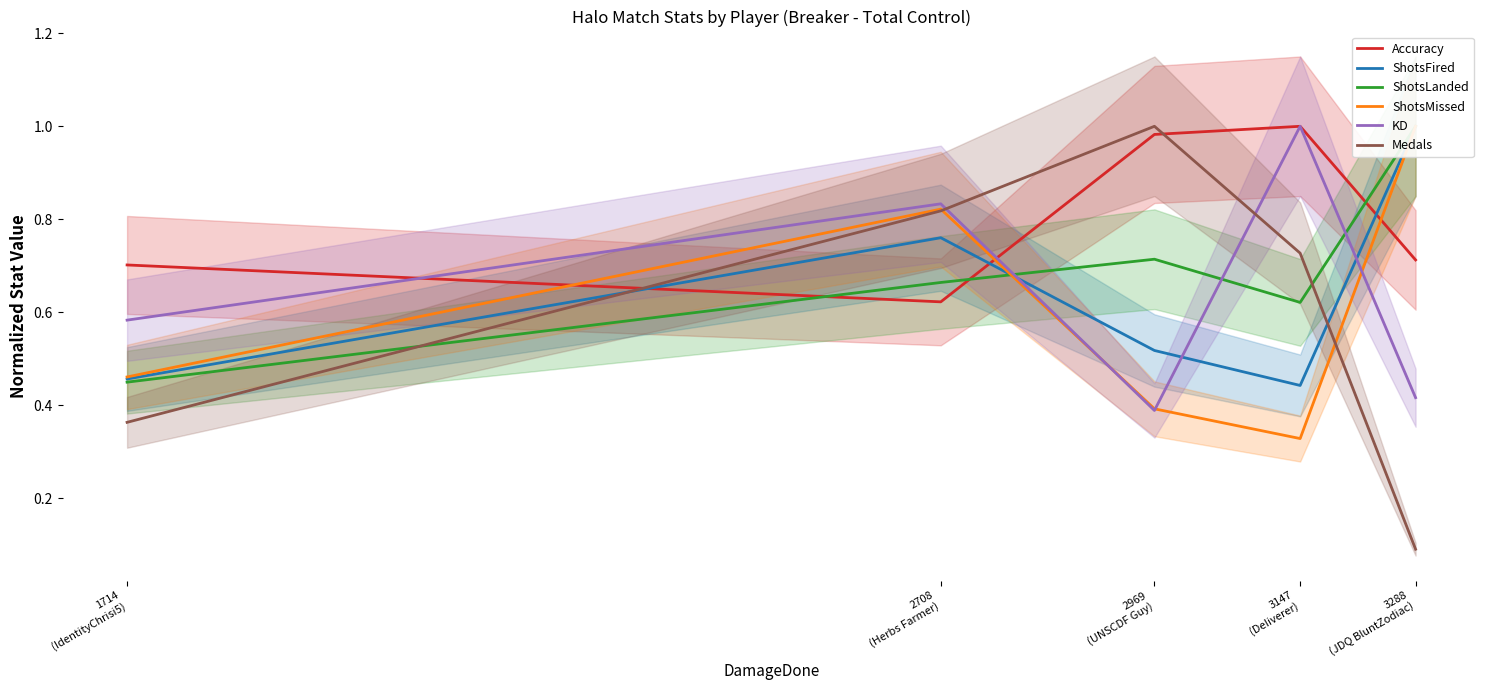

How many interior local peaks does the ShotsLanded series have?

1